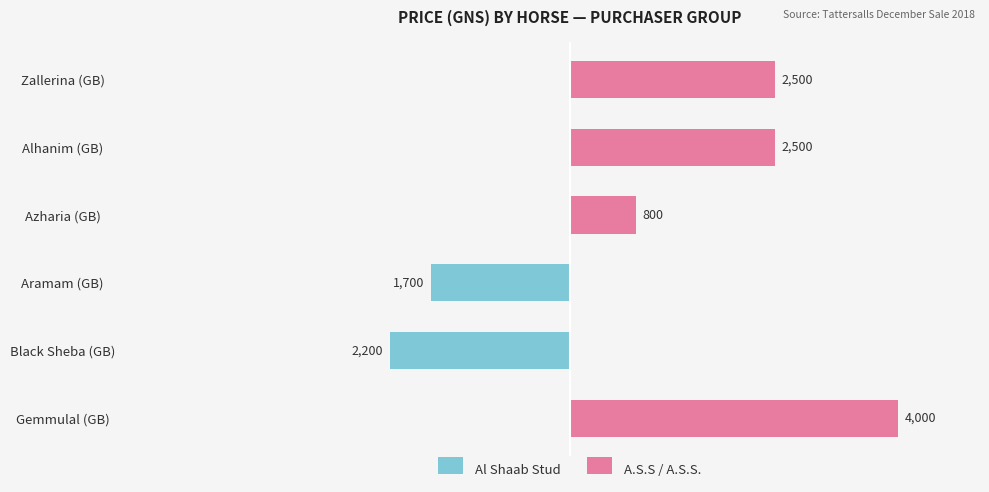

Does the chart contain any negative values?

Yes